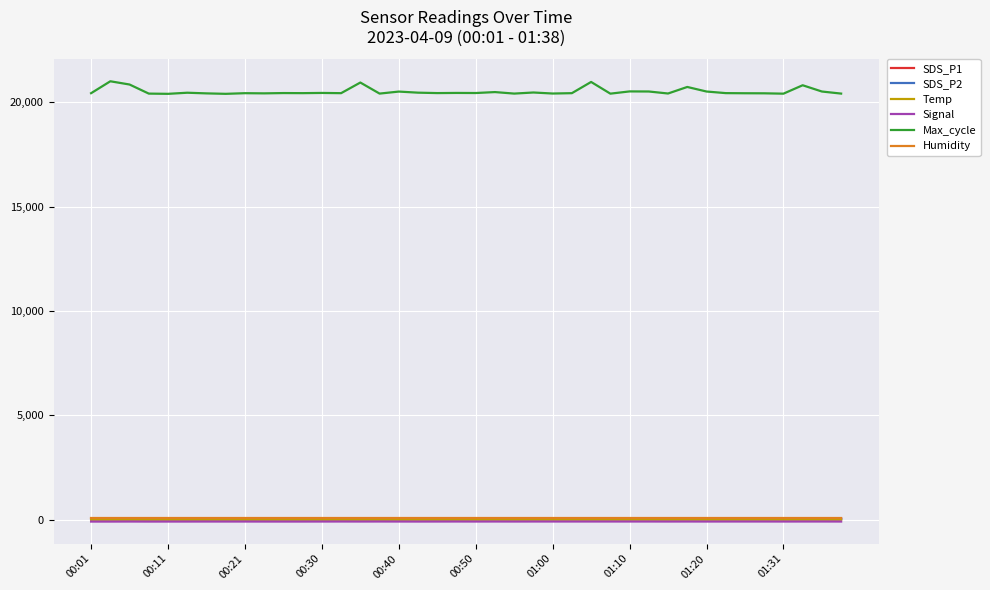

Which series has the widest spread of values?

Max_cycle